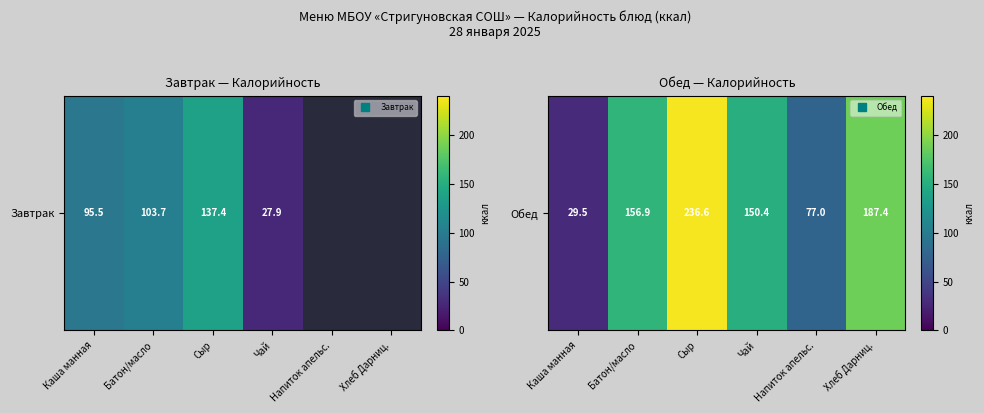

What is the approximate value at Напиток апельс.?

77.0